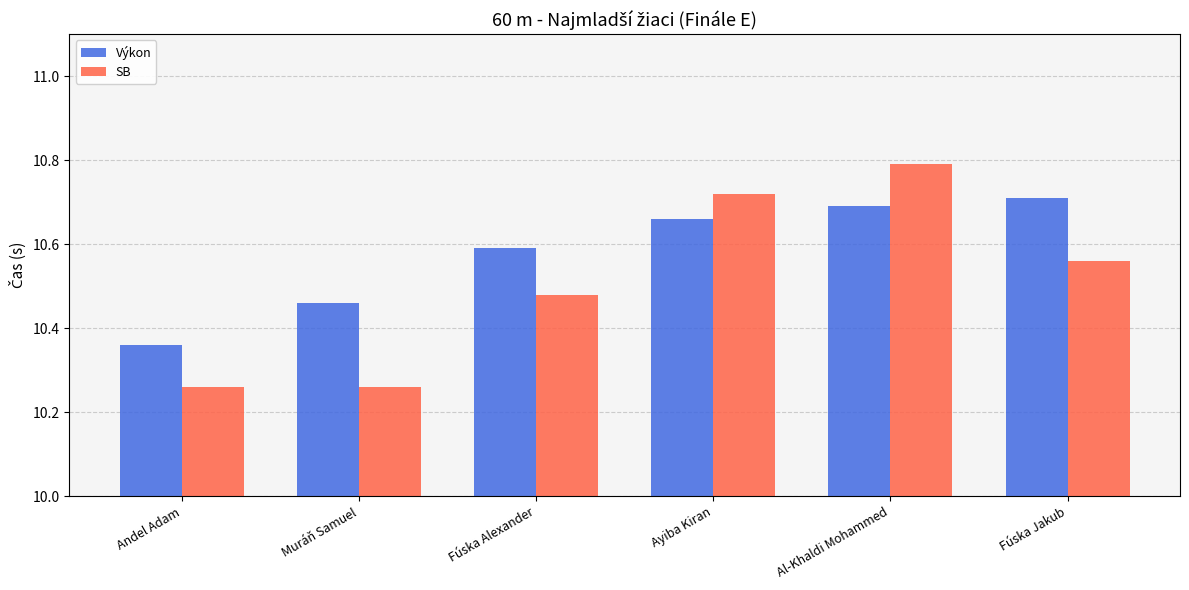

How many bars are there in total?

12